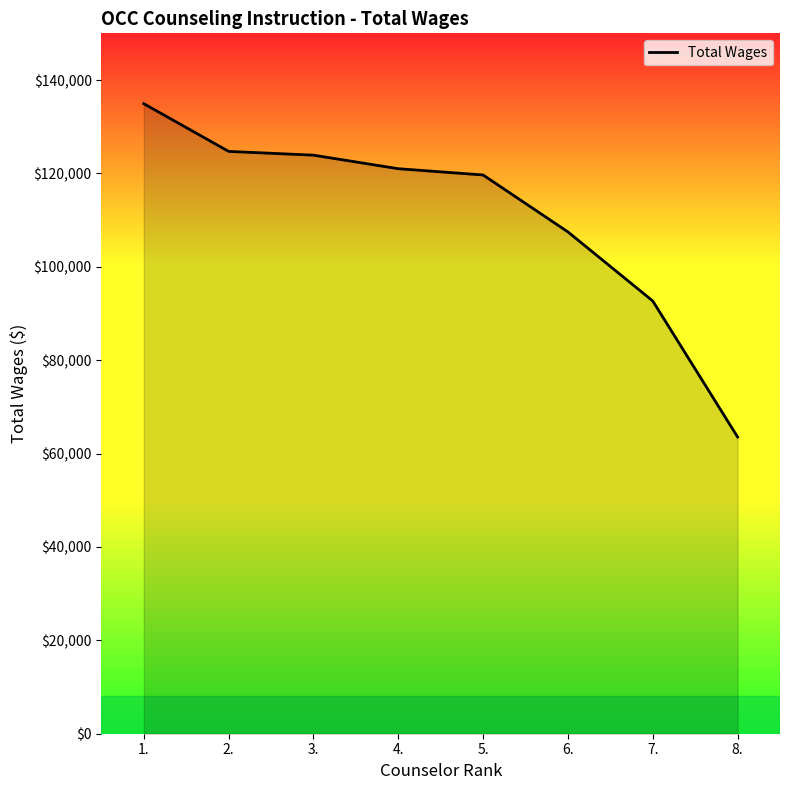

Where is the data nearest to the value 99240?

7.